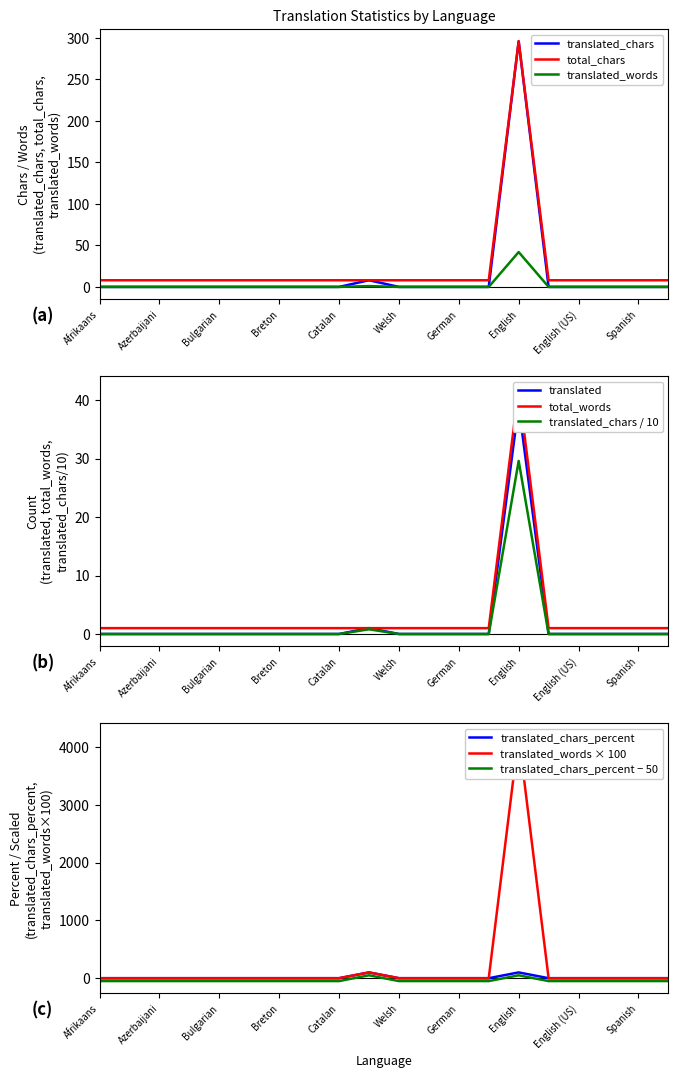

Reading left to right, extract all data points from this chart.

translated_chars: Afrikaans=0	Arabic=0	Azerbaijani=0	Belarusian=0	Bulgarian=0	Bengali=0	Breton=0	Bosnian=0	Catalan=0	Czech=8	Welsh=0	Danish=0	German=0	Greek=0	English=296	English (UK)=0	English (US)=0	Esperanto=0	Spanish=0	Estonian=0
translated: Afrikaans=0	Arabic=0	Azerbaijani=0	Belarusian=0	Bulgarian=0	Bengali=0	Breton=0	Bosnian=0	Catalan=0	Czech=1	Welsh=0	Danish=0	German=0	Greek=0	English=39	English (UK)=0	English (US)=0	Esperanto=0	Spanish=0	Estonian=0
translated_words: Afrikaans=0	Arabic=0	Azerbaijani=0	Belarusian=0	Bulgarian=0	Bengali=0	Breton=0	Bosnian=0	Catalan=0	Czech=1	Welsh=0	Danish=0	German=0	Greek=0	English=42	English (UK)=0	English (US)=0	Esperanto=0	Spanish=0	Estonian=0
total_chars: Afrikaans=8	Arabic=8	Azerbaijani=8	Belarusian=8	Bulgarian=8	Bengali=8	Breton=8	Bosnian=8	Catalan=8	Czech=8	Welsh=8	Danish=8	German=8	Greek=8	English=296	English (UK)=8	English (US)=8	Esperanto=8	Spanish=8	Estonian=8
total_words: Afrikaans=1	Arabic=1	Azerbaijani=1	Belarusian=1	Bulgarian=1	Bengali=1	Breton=1	Bosnian=1	Catalan=1	Czech=1	Welsh=1	Danish=1	German=1	Greek=1	English=42	English (UK)=1	English (US)=1	Esperanto=1	Spanish=1	Estonian=1
translated_chars_percent: Afrikaans=0	Arabic=0	Azerbaijani=0	Belarusian=0	Bulgarian=0	Bengali=0	Breton=0	Bosnian=0	Catalan=0	Czech=100	Welsh=0	Danish=0	German=0	Greek=0	English=100	English (UK)=0	English (US)=0	Esperanto=0	Spanish=0	Estonian=0